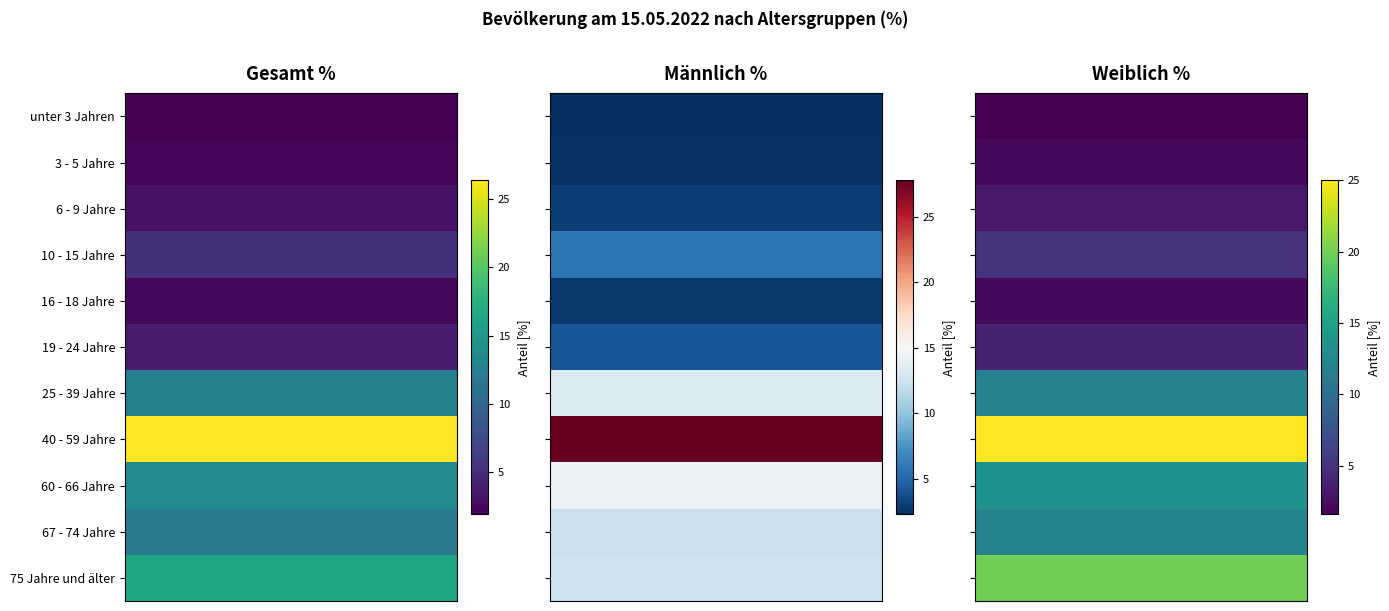

What is the total value across all series at 60 - 66 Jahre?

41.5